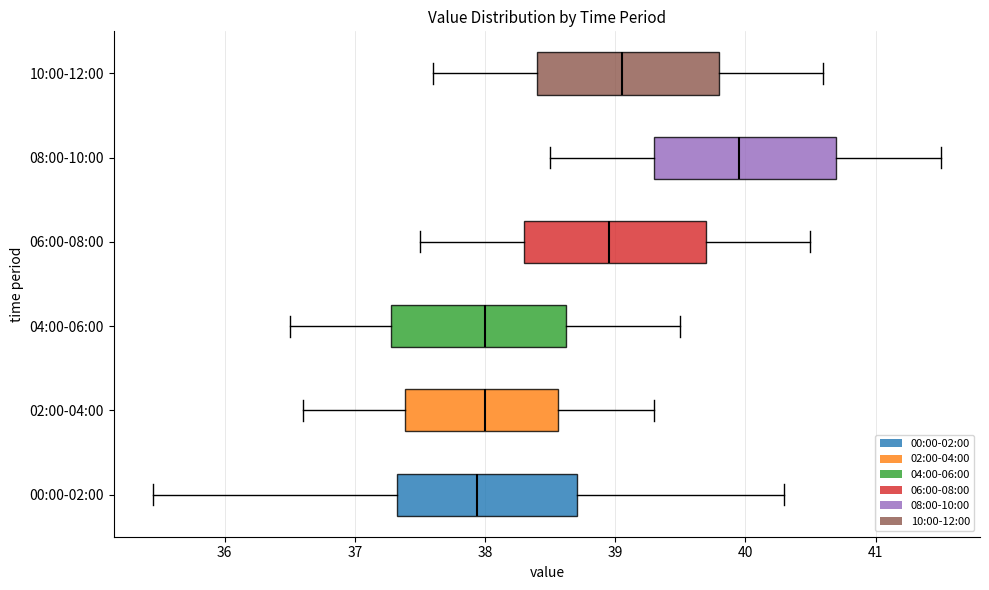

Reading bottom to top, transcribe this box plot: for each box, give where its median line is, the range the box spans, and where its two whiskers end, as read against the x-axis. The values are not printed on the chart, so give them approximately, as read against the axis.

00:00-02:00: median 37.9, box 37.3 to 38.7, whiskers 35.5 to 40.3
02:00-04:00: median 38.0, box 37.4 to 38.6, whiskers 36.6 to 39.3
04:00-06:00: median 38.0, box 37.3 to 38.6, whiskers 36.5 to 39.5
06:00-08:00: median 39.0, box 38.3 to 39.7, whiskers 37.5 to 40.5
08:00-10:00: median 40.0, box 39.3 to 40.7, whiskers 38.5 to 41.5
10:00-12:00: median 39.1, box 38.4 to 39.8, whiskers 37.6 to 40.6